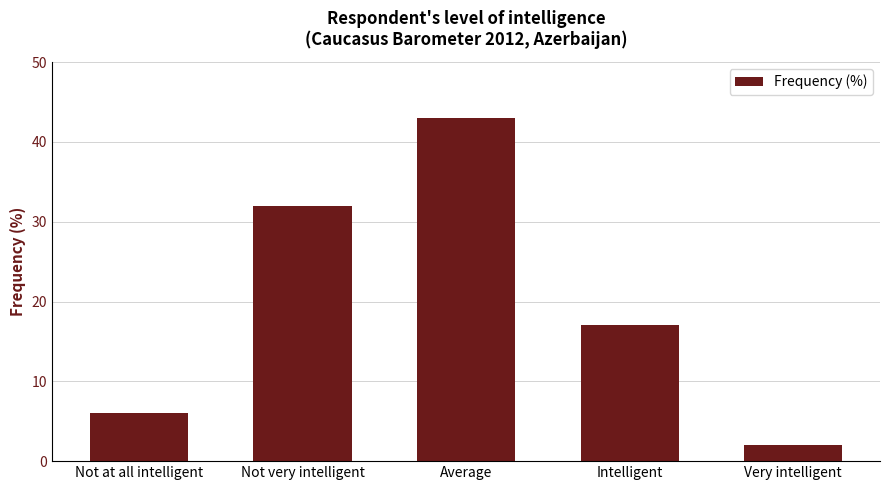

Where is the data nearest to the value 22?

Intelligent